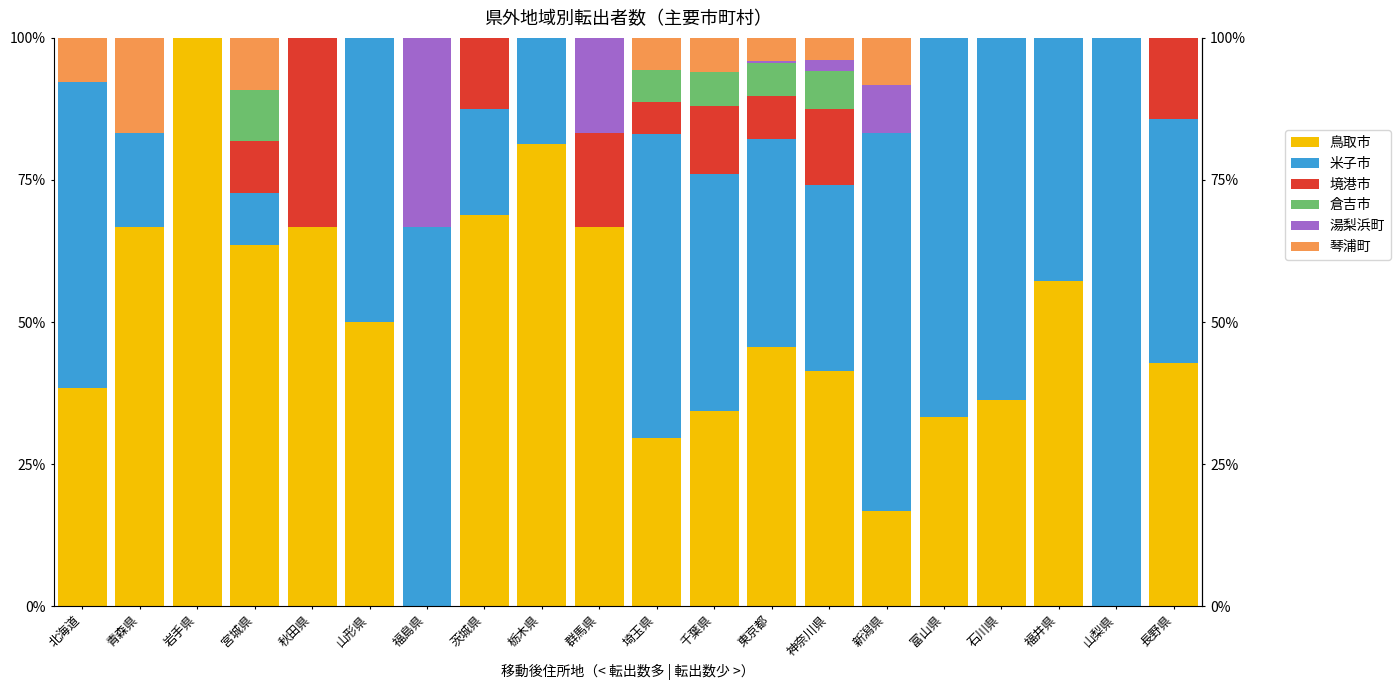

What is the difference between the 琴浦町 values at 宮城県 and 埼玉県?

3.5